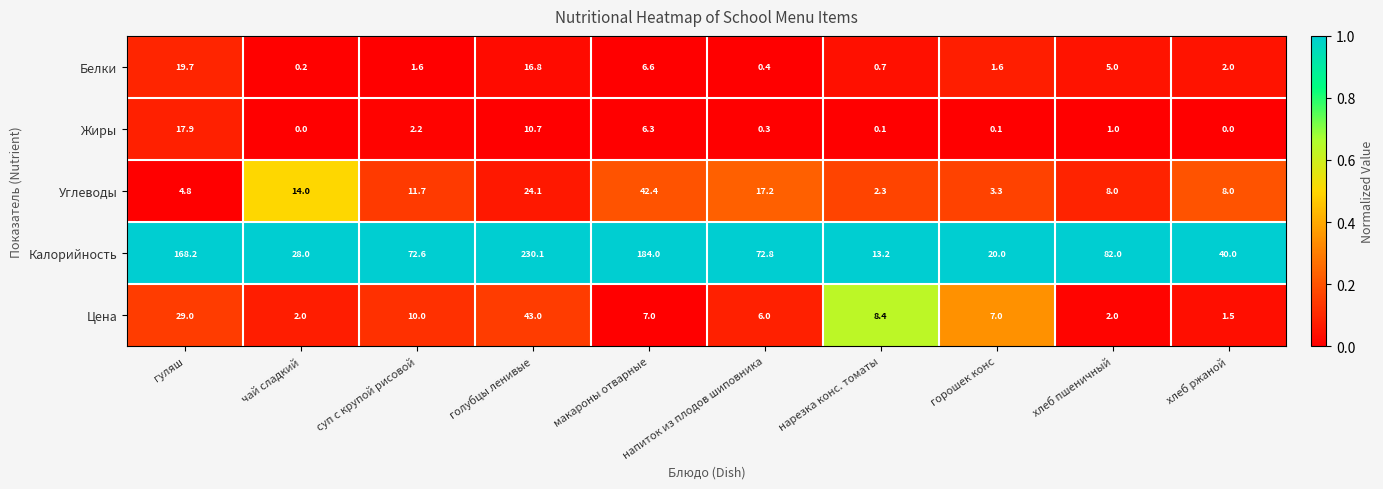

What is the maximum value shown in the chart?

230.1